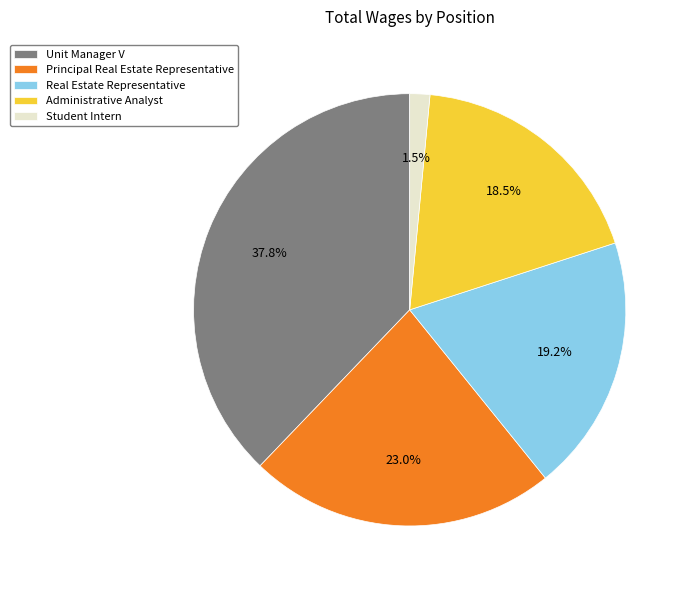

Is there any slice that represents more than half of the pie?

No